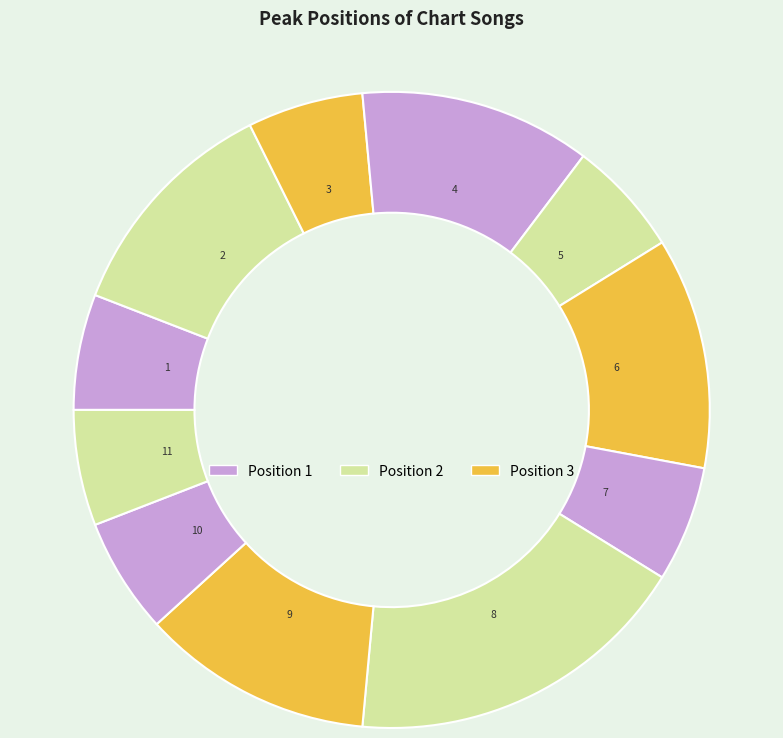

How many segments does this pie chart have?

11